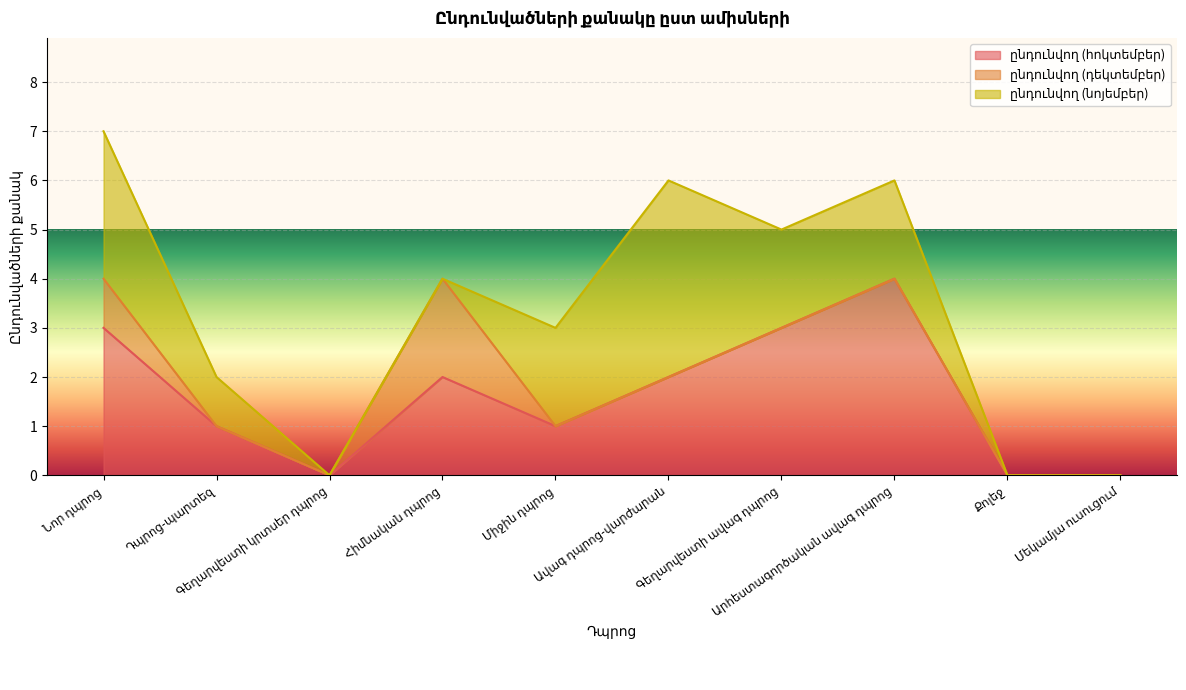

What is the label of the 7th point from the left?

Գեղարվեստի ավագ դպրոց